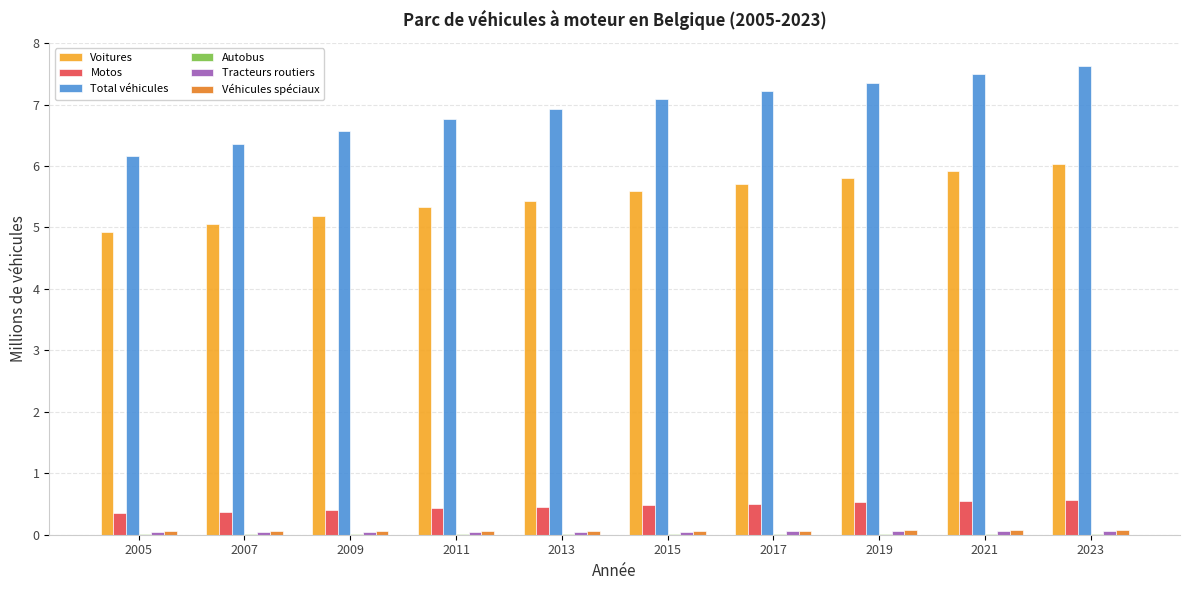

The value of Voitures at 2007 is 5.0. True or false?

True